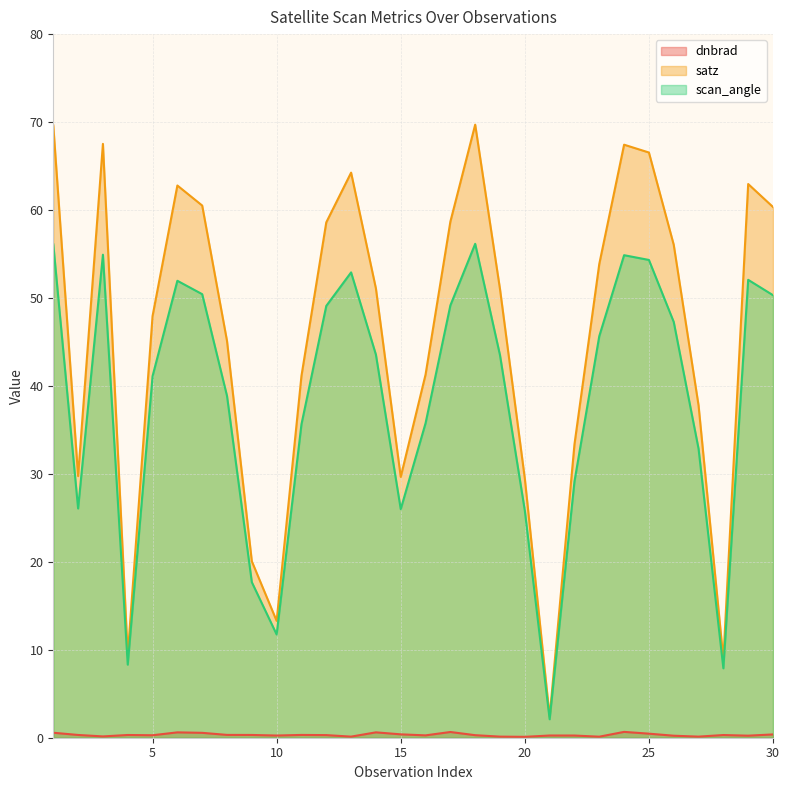

How many lines are shown in the chart?

3